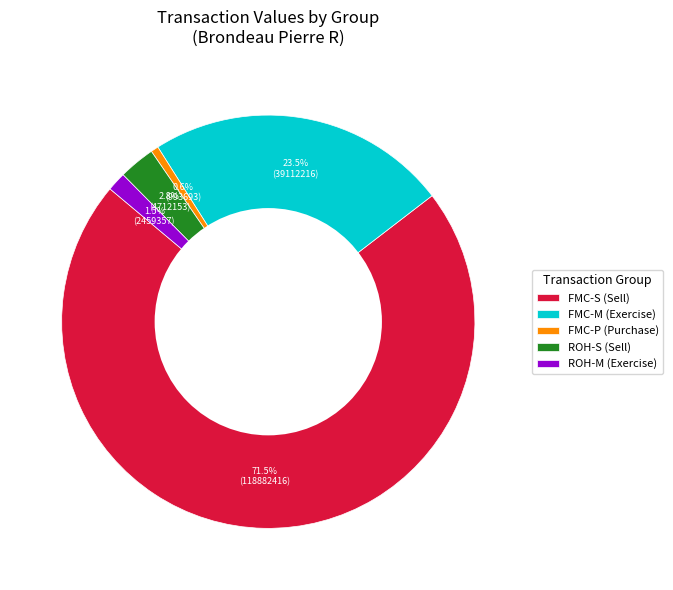

To the nearest percent, what is the difference between the largest and smallest slice percentages?

71%